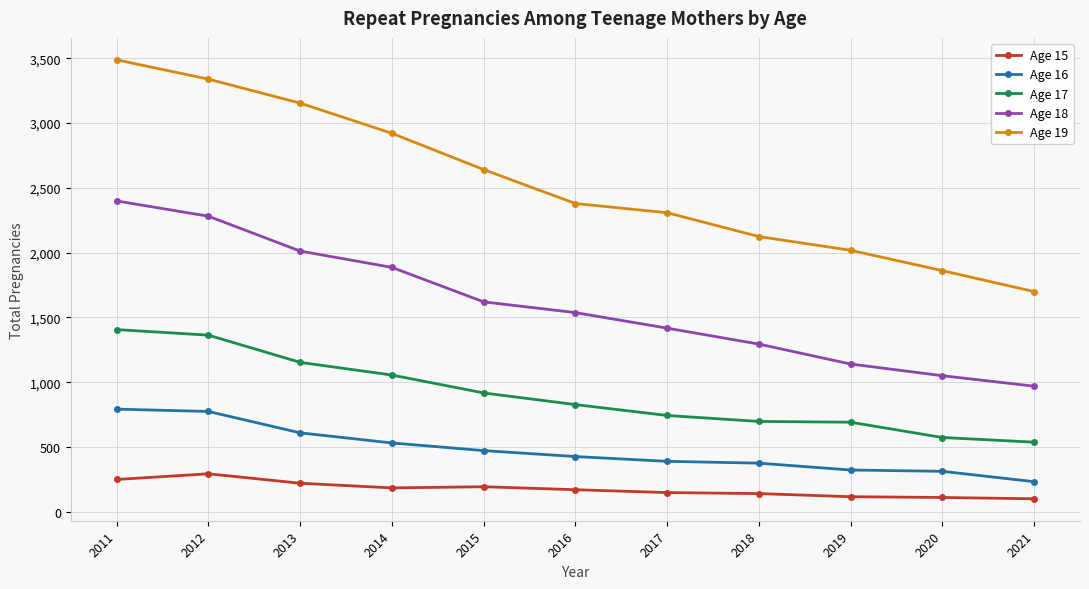

What is the spread (max minus min) of values at 2020?

1751